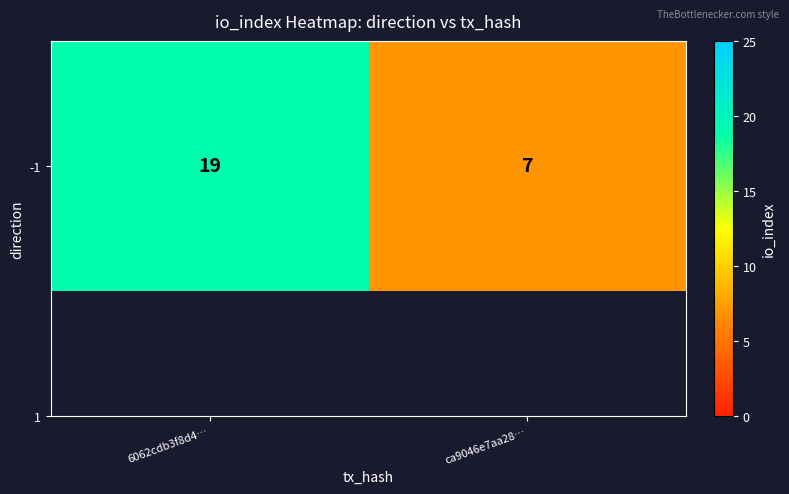

Is it true that the value at 6062cdb3f8d4… is 9?

False